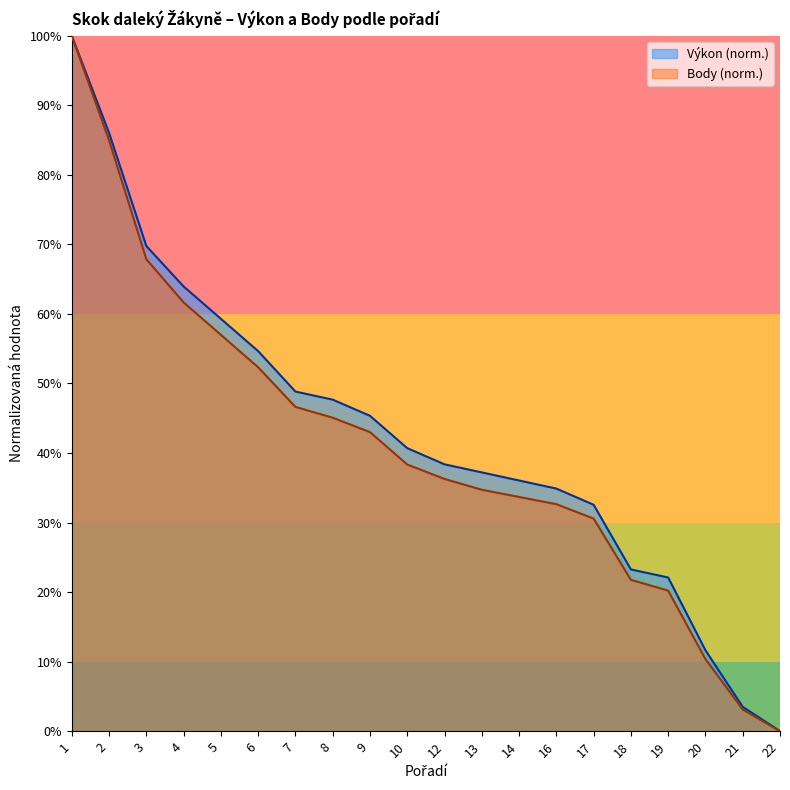

The value of Body at 1 is 1.0. True or false?

True